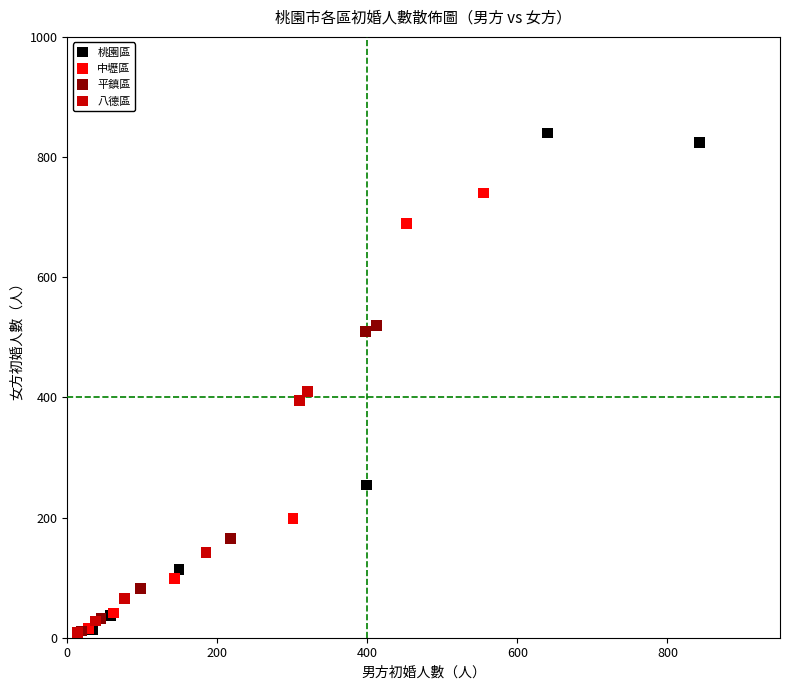

What are all the series names shown in the legend?

桃園區, 中壢區, 平鎮區, 八德區